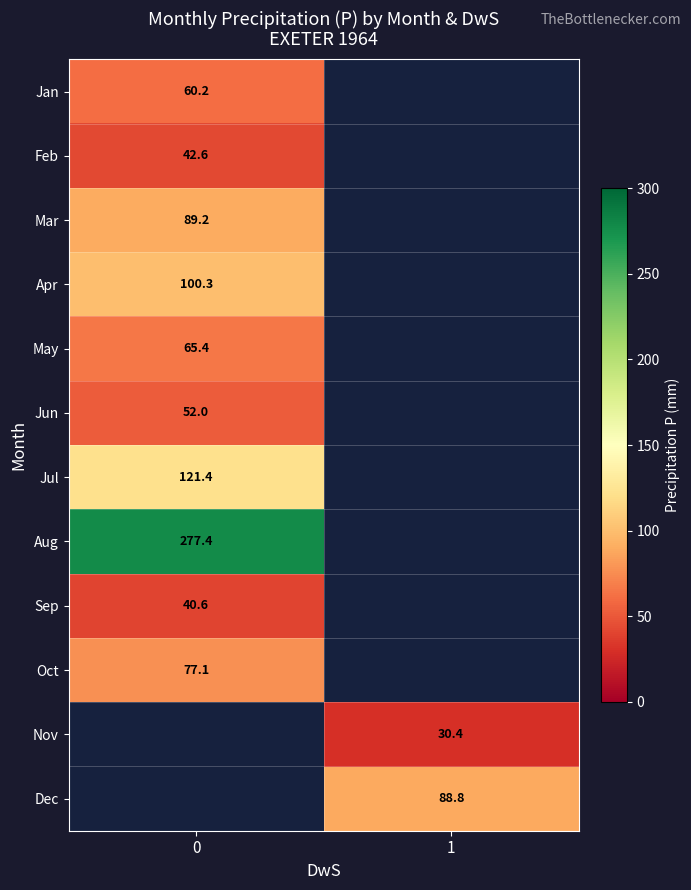

Which label corresponds to the smallest value in the chart?

1